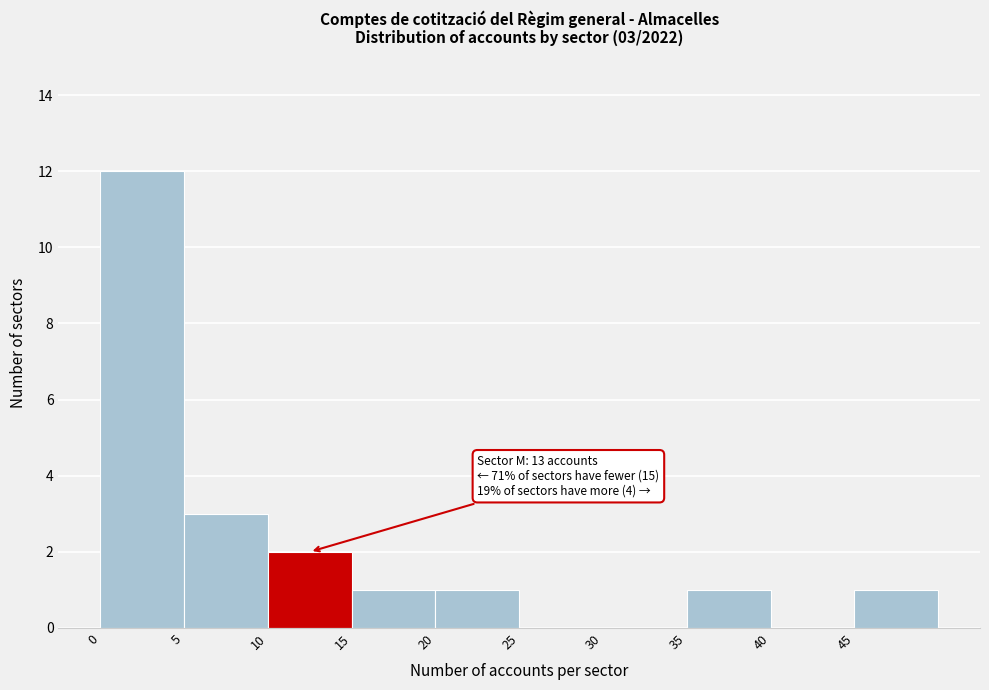

Over which range of the x-axis is the bar tallest?

0 to 5